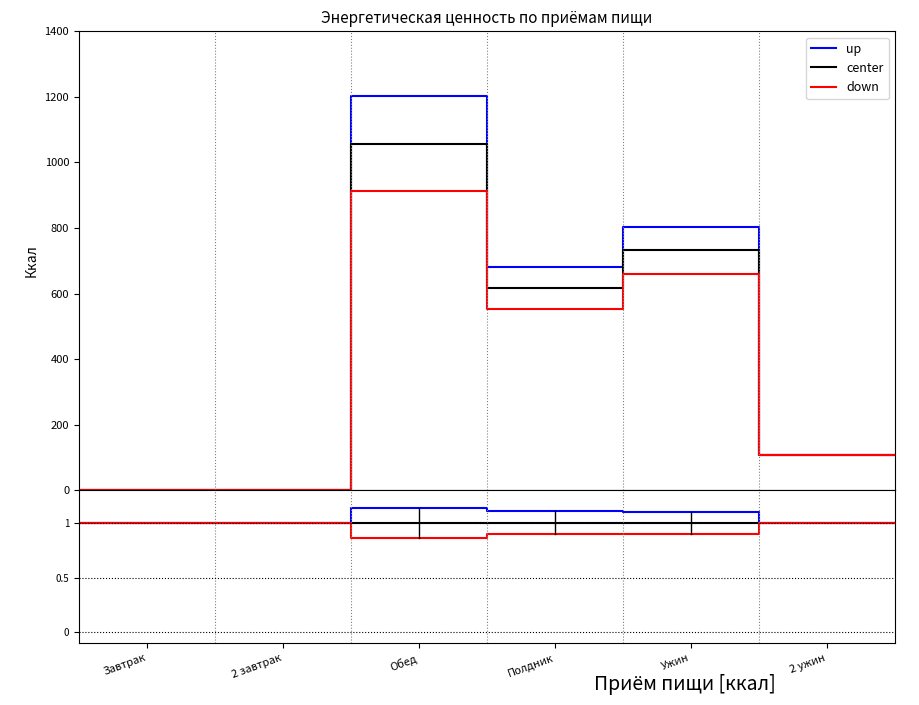

What is the label of the 1st point from the left?

Завтрак